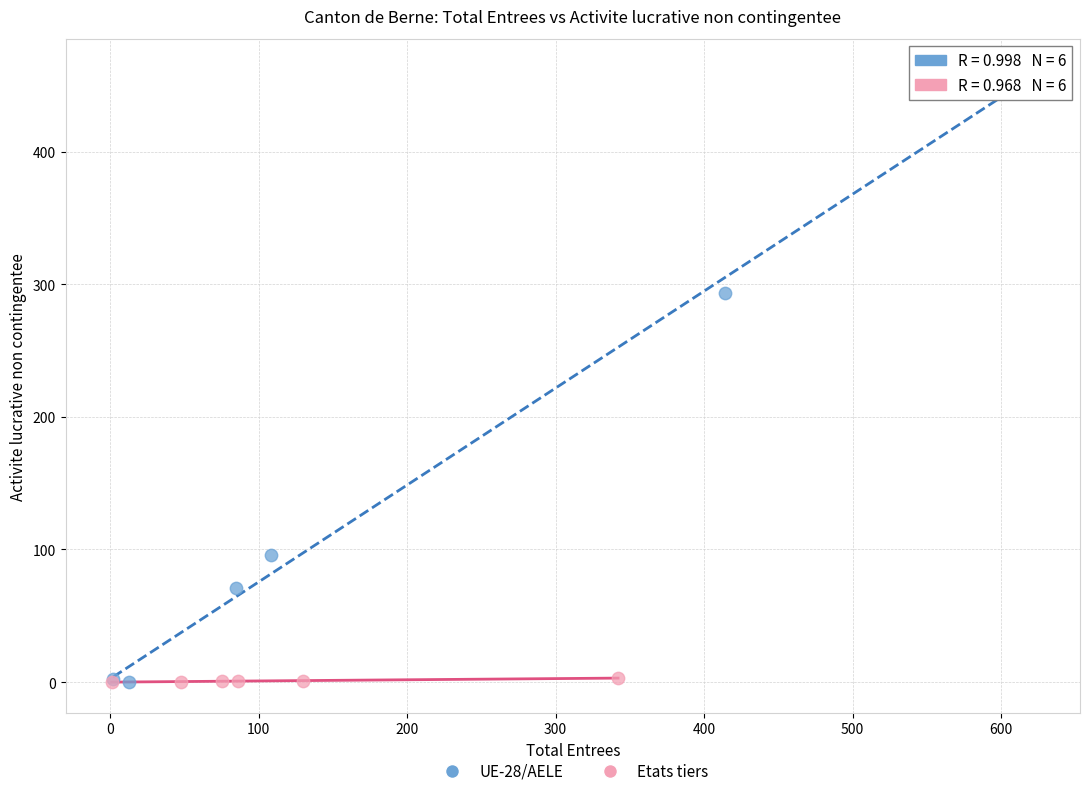

Which series contains the highest Y value?

UE-28/AELE